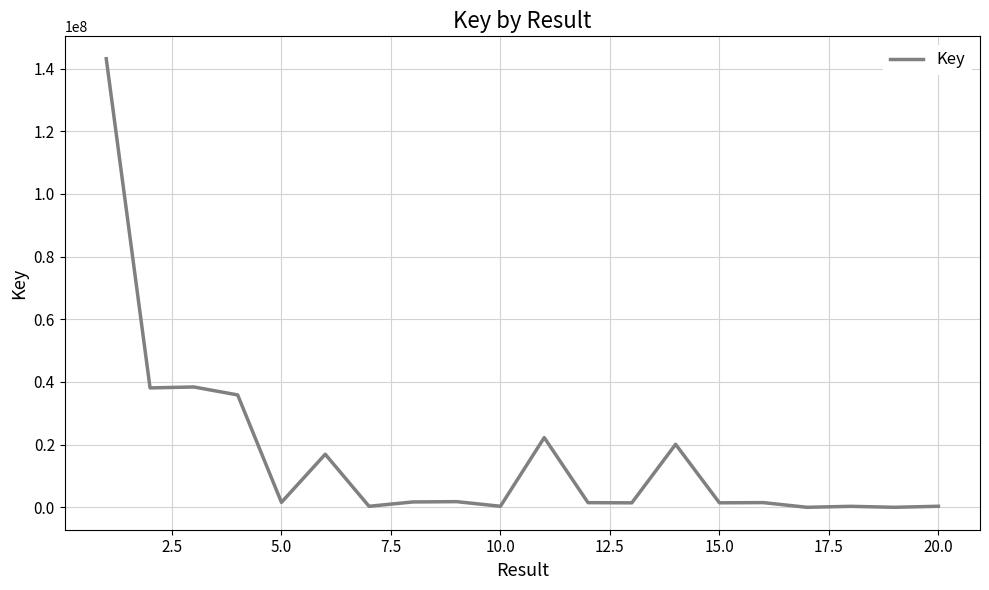

What is the maximum value shown in the chart?

143153424